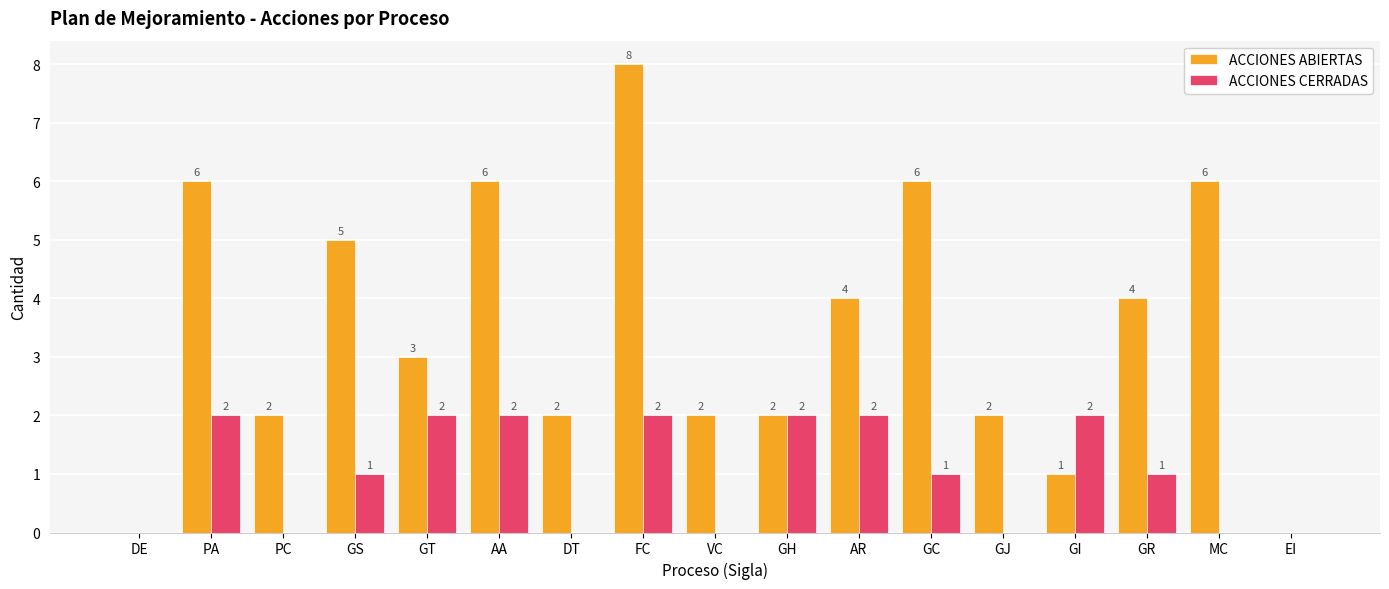

At which label does ACCIONES CERRADAS first exceed 1?

PA